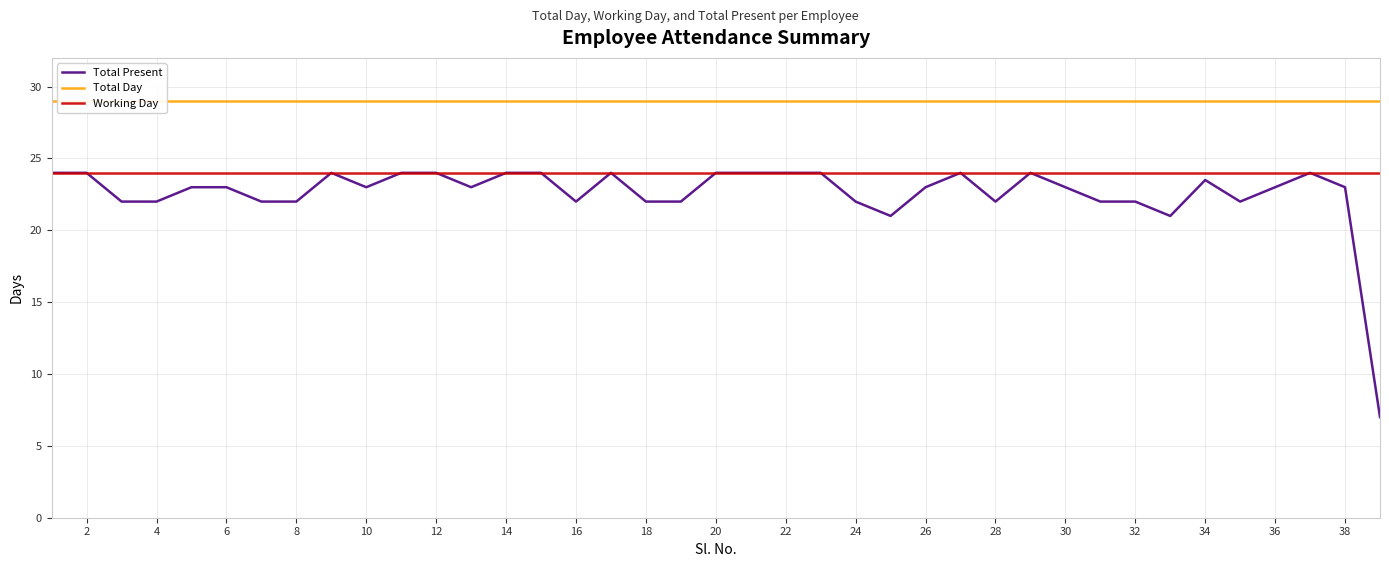

What is the spread (max minus min) of values at 38?

5.0